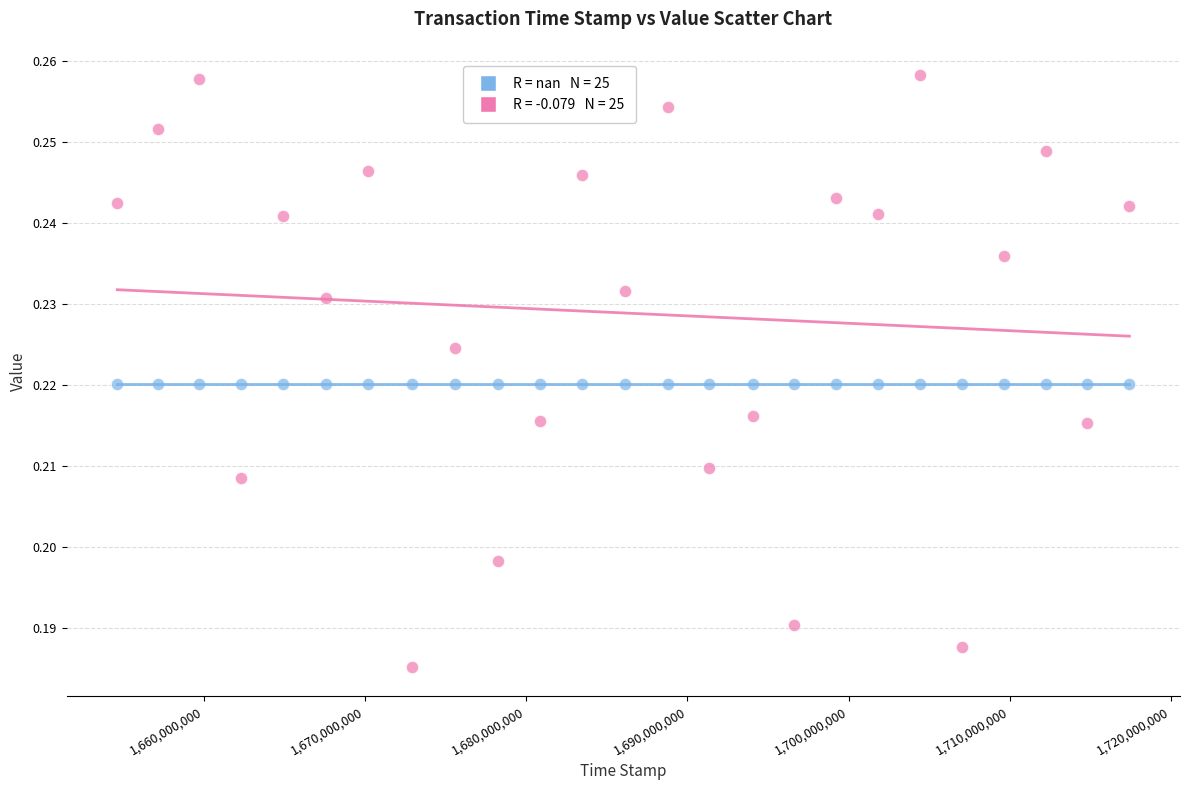

How many points are shown in the scatter plot?

50